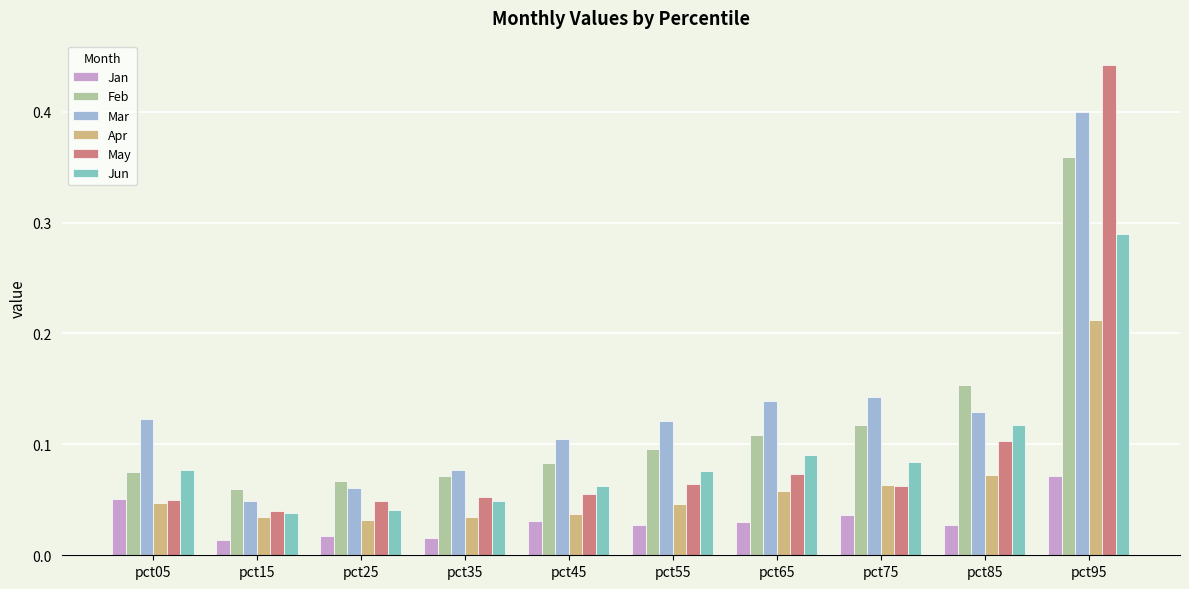

Which series has the largest total across all categories?

Mar